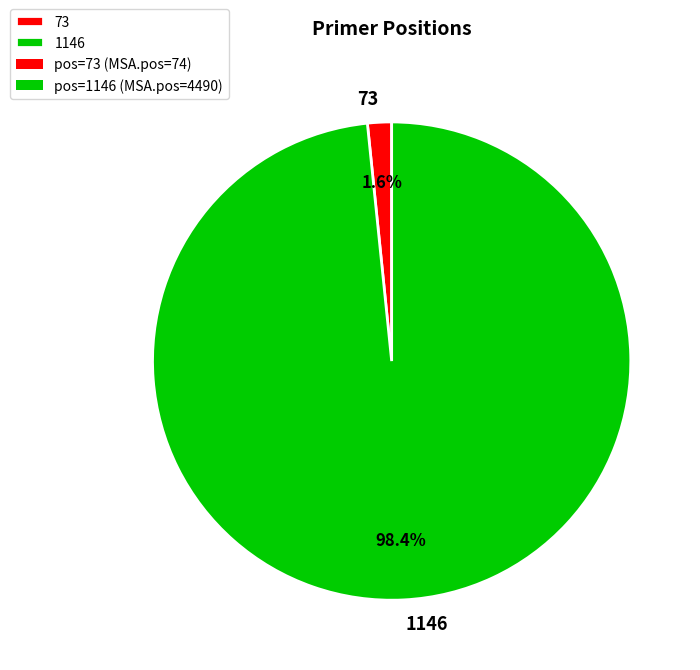

Which slice is the largest?

1146